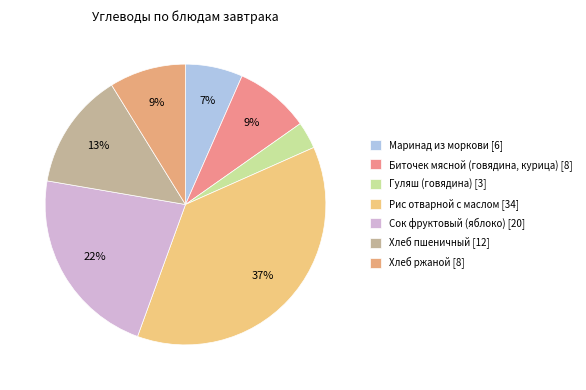

True or false: Хлеб пшеничный accounts for 13% of the total.

True